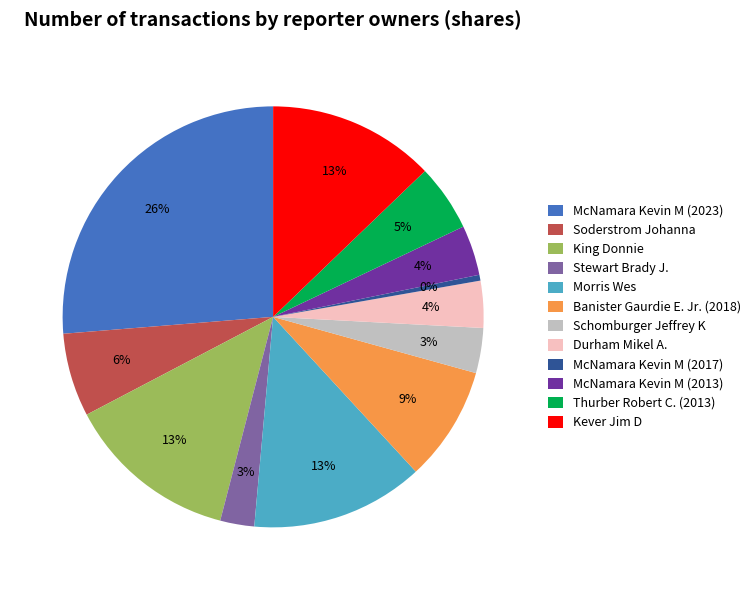

To the nearest percent, what is the difference between the largest and smallest slice percentages?

26%